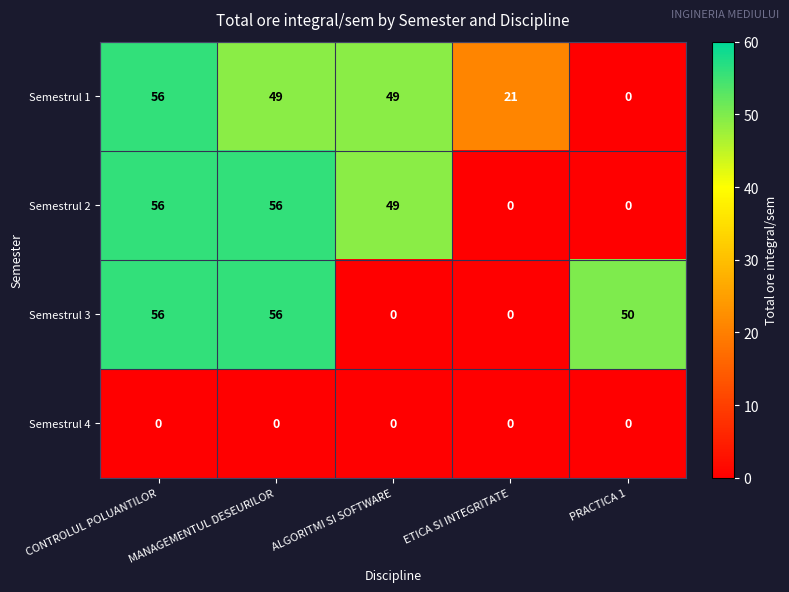

The Semestrul 1 series shows 49 at MANAGEMENTUL DESEURILOR. True or false?

True